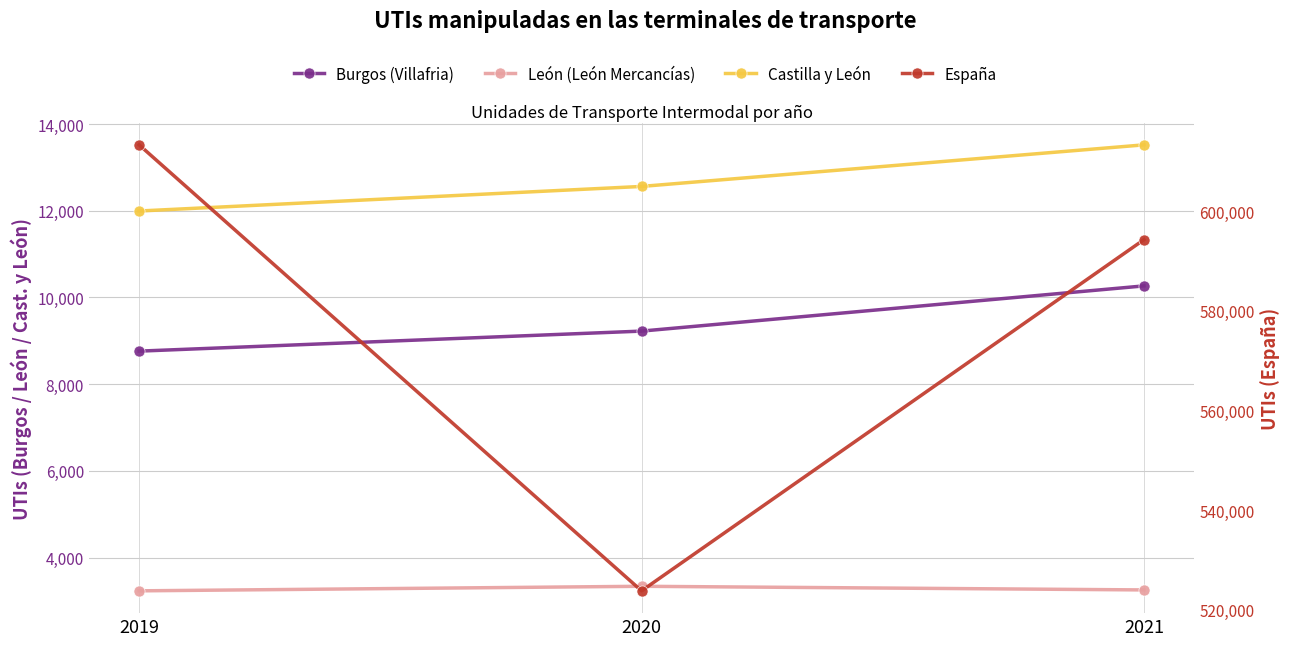

Reading left to right, what are all the values shown in this chart?

Burgos (Villafria): 2019=8761	2020=9223	2021=10266
León (León Mercancías): 2019=3232	2020=3337	2021=3253
Castilla y León: 2019=11993	2020=12560	2021=13519
España: 2019=613306	2020=523790	2021=594287